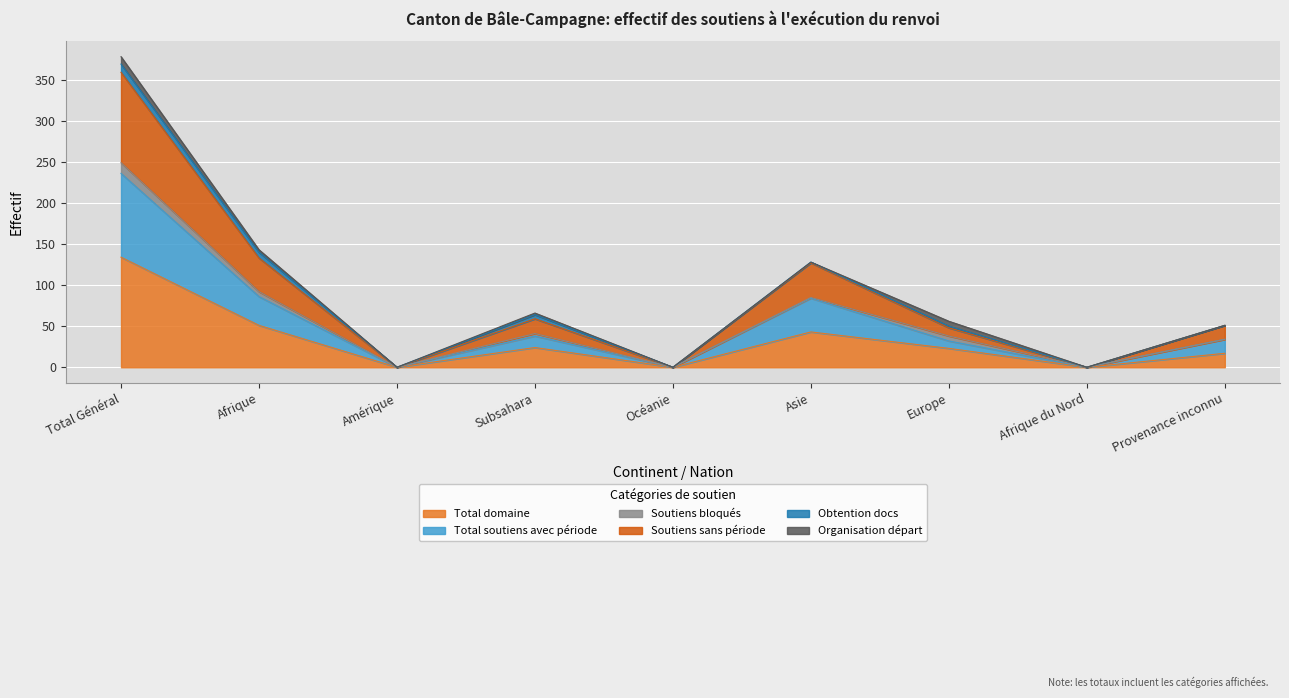

What position from the left is Provenance inconnu?

9